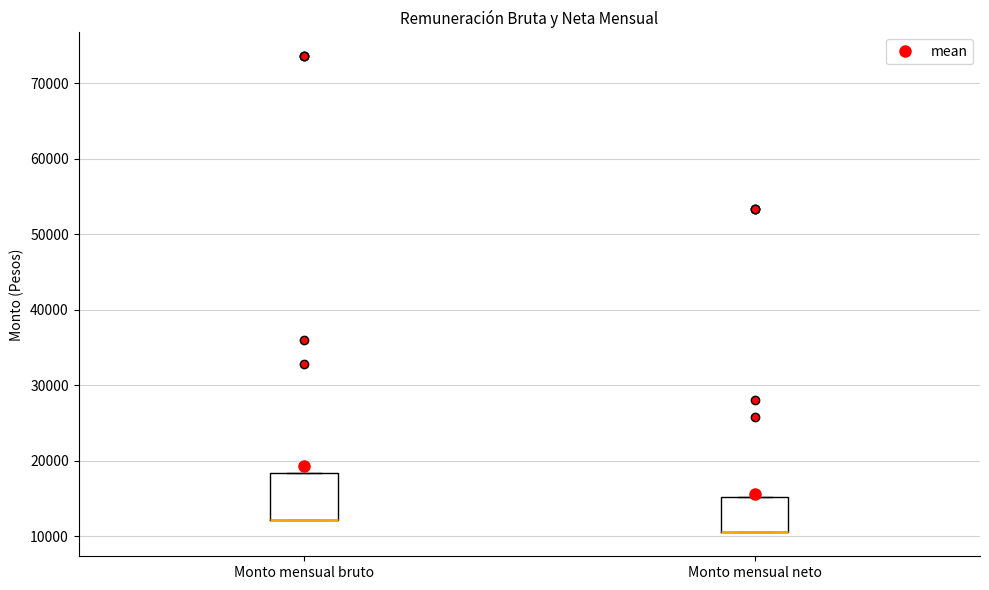

Reading left to right, transcribe this box plot: for each box, give where its median line is, the range the box spans, and where its two whiskers end, as read against the y-axis. The values are not printed on the chart, so give them approximately, as read against the axis.

Monto mensual bruto: median 12000 (drawn on the box's lower edge), box 12000 to 18000, whiskers 12000 to 18000
Monto mensual neto: median 10000 (drawn on the box's lower edge), box 10000 to 15000, whiskers 10000 to 15000